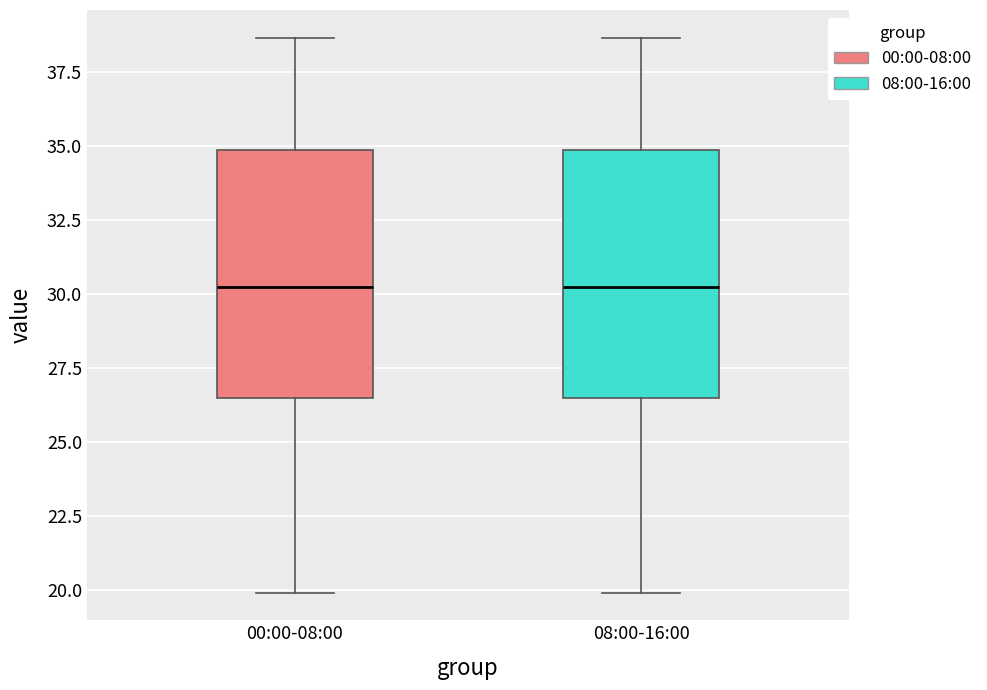

Where does the median line of the box for 00:00-08:00 sit on the y-axis? The values are not printed on the chart, so give them approximately, as read against the axis.

30.5